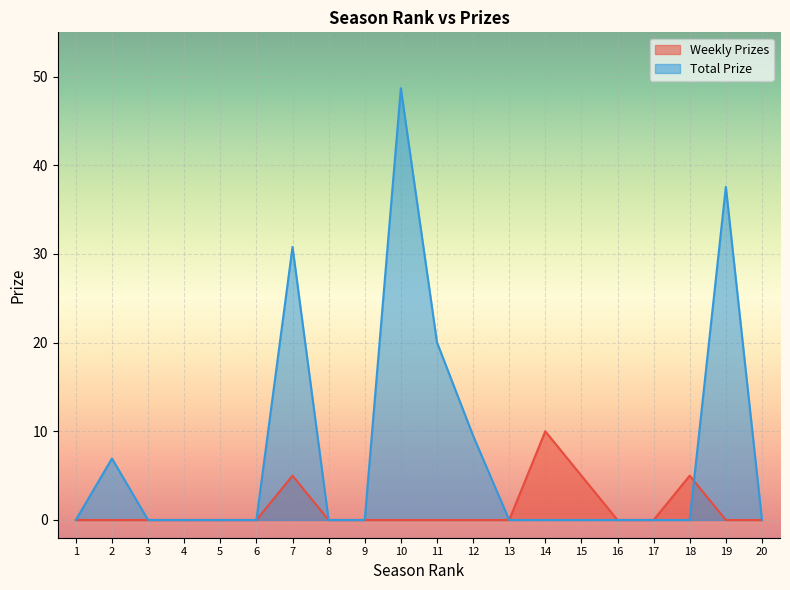

At which category is the sum across all series the highest?

10